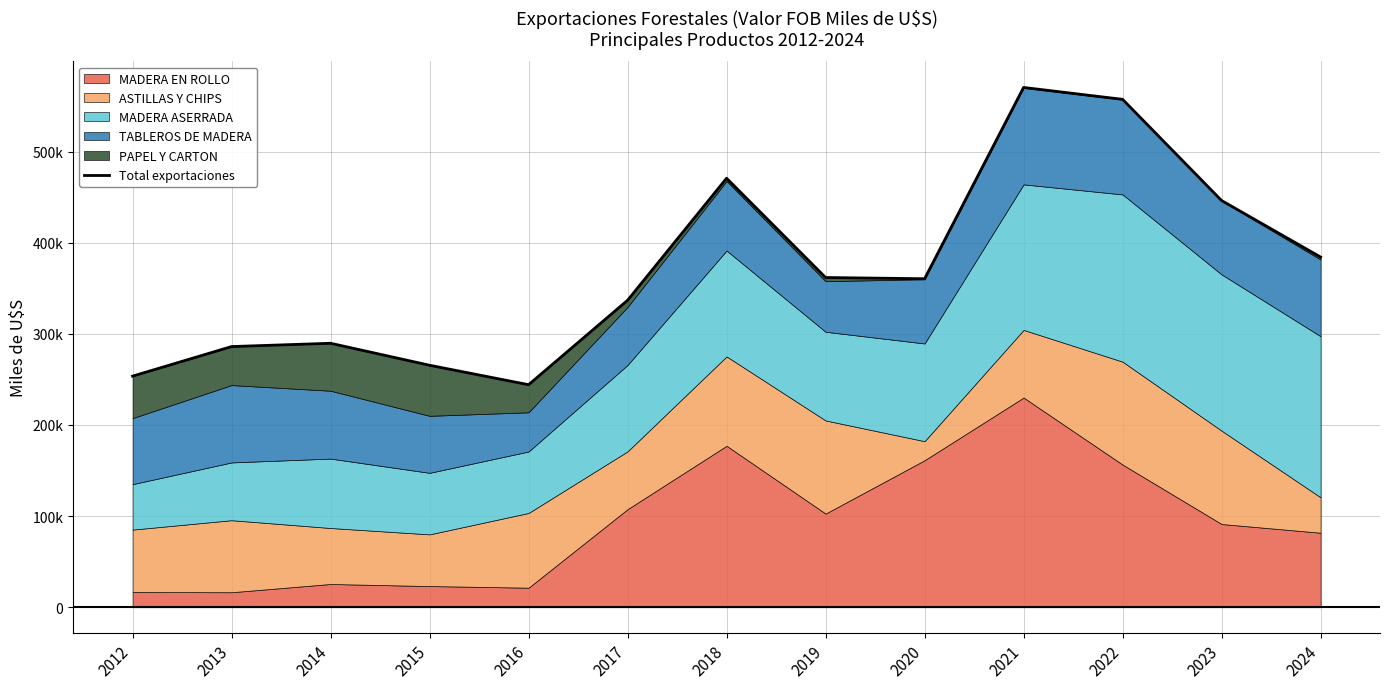

What is the greatest value displayed?

570454.0